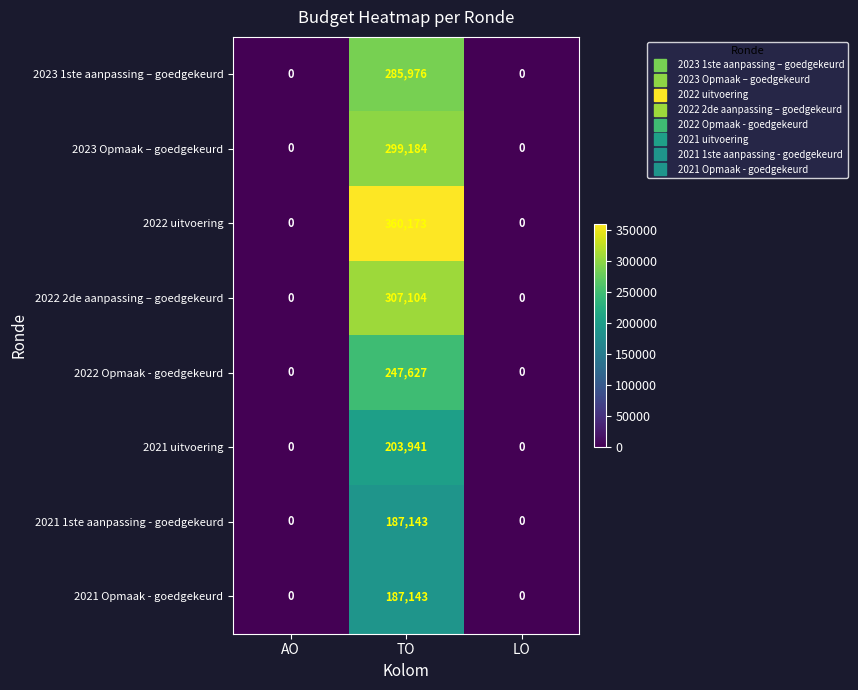

Between AO and TO, which series saw the biggest shift?

2022 uitvoering